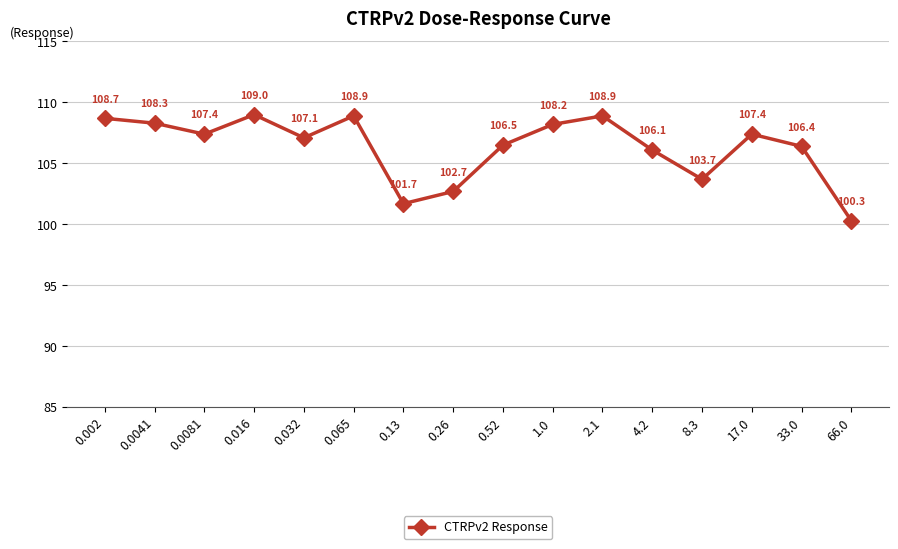

Is it true that the value at 8.3 is 27.0?

False